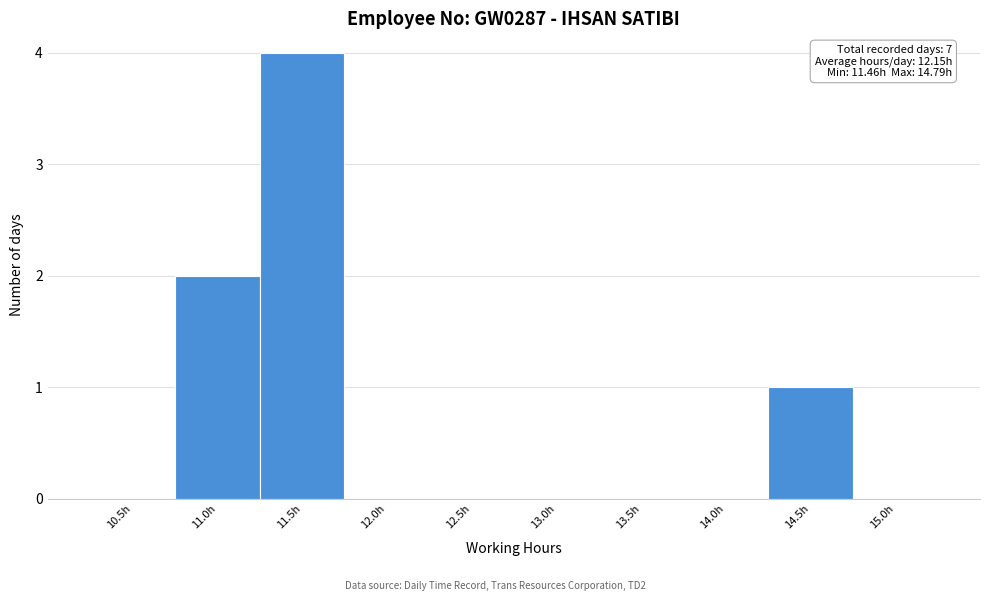

Reading left to right, list all the values displayed in this chart.

10.5h=0	11.0h=2	11.5h=4	12.0h=0	12.5h=0	13.0h=0	13.5h=0	14.0h=0	14.5h=1	15.0h=0